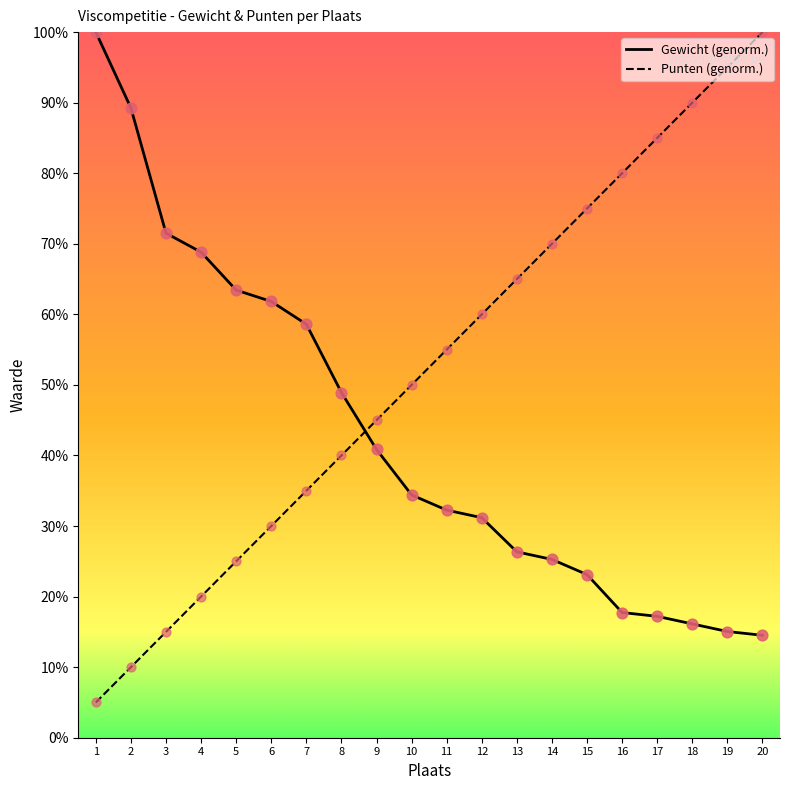

At which category is the sum across all series the highest?

20